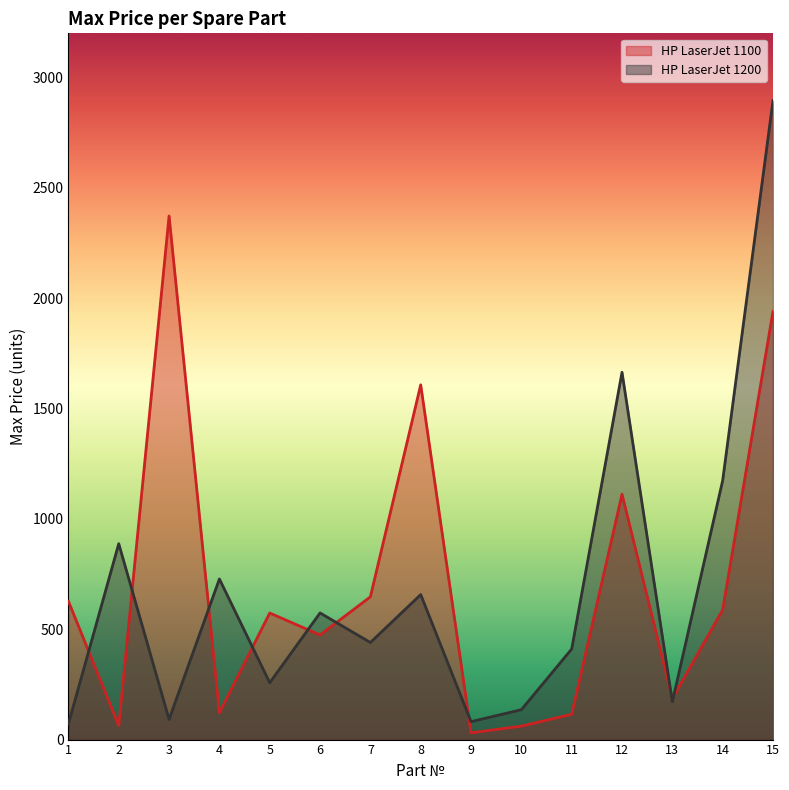

Which series has the largest range (max minus min)?

HP LaserJet 1200